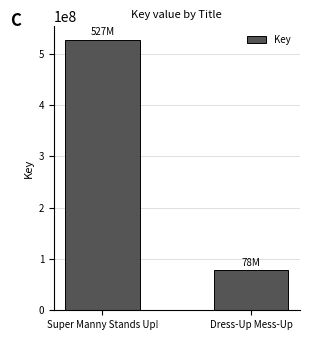

At which category does the chart reach its peak across all series?

Super Manny Stands Up!